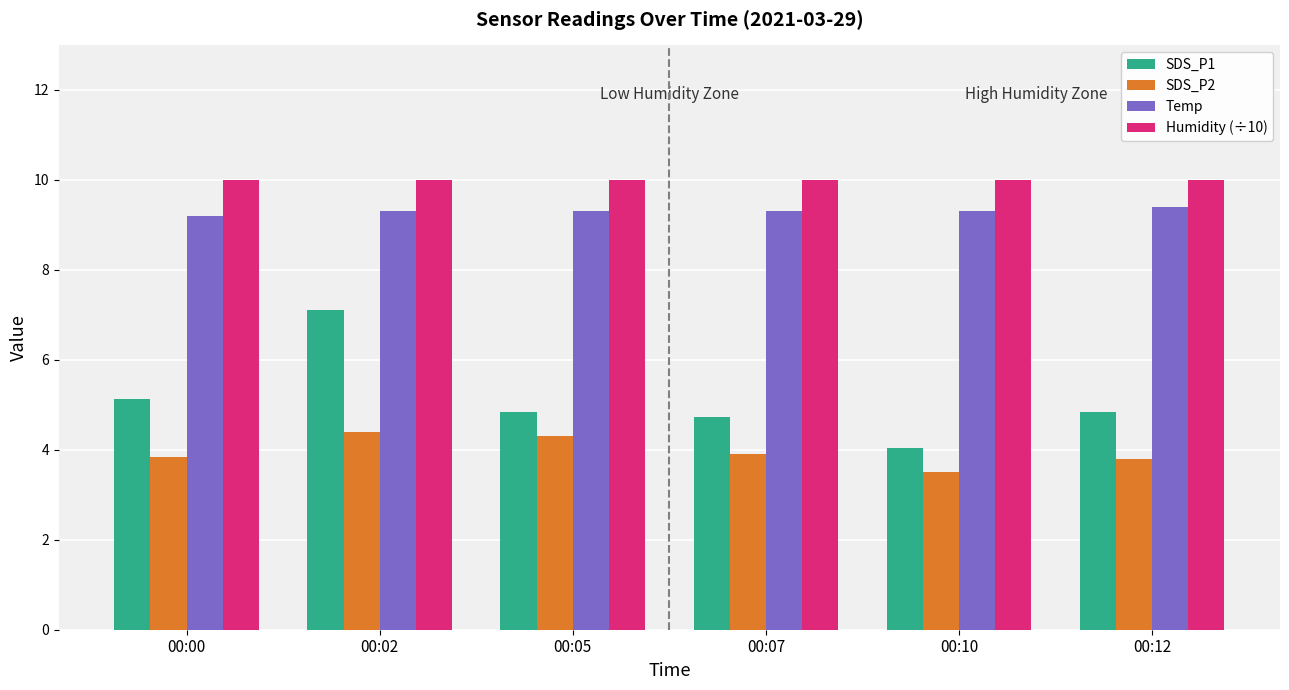

Rank the series at 00:12 from lowest to highest value.

SDS_P2, SDS_P1, Temp, Humidity (÷10)